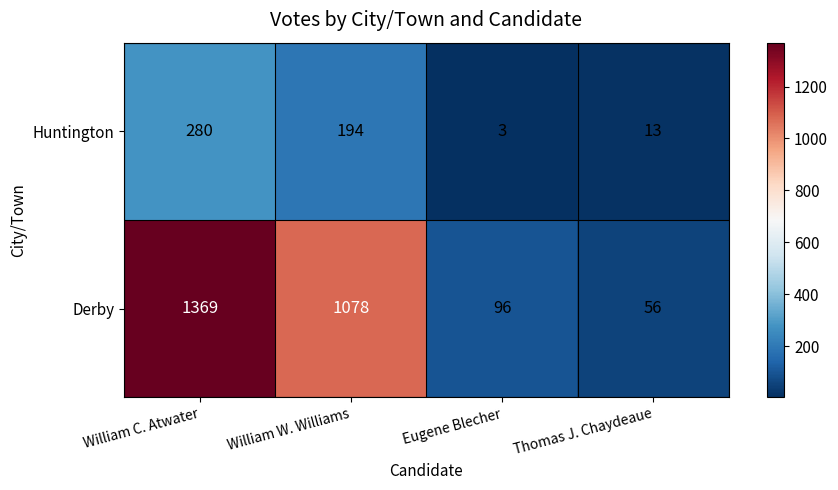

What is the difference between the highest and lowest values at William C. Atwater?

1089